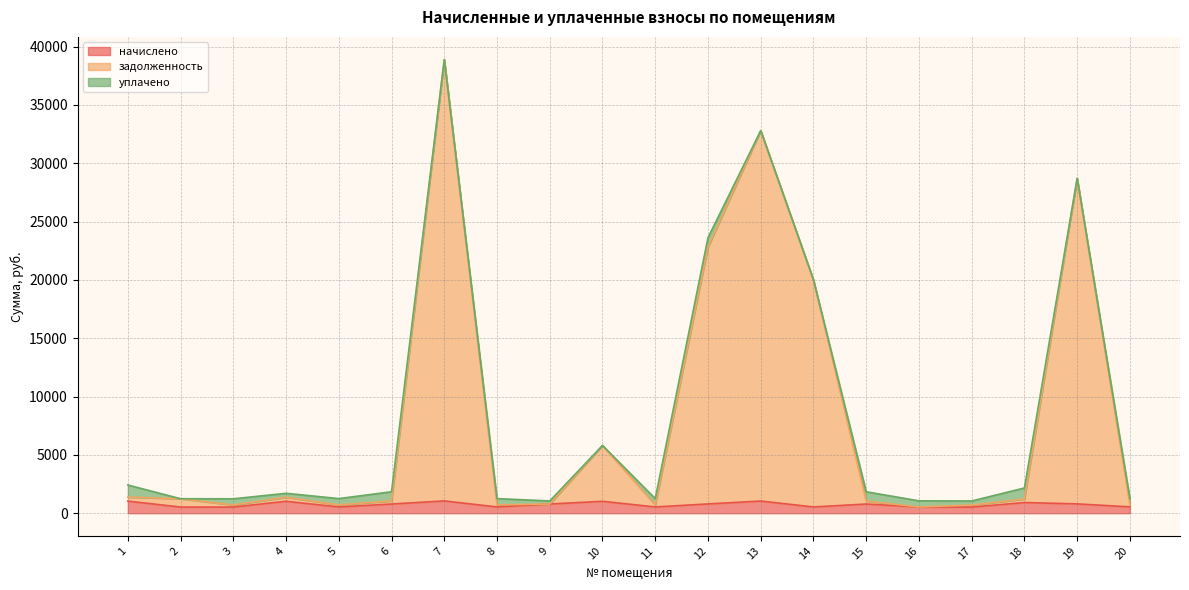

At which category does начислено reach its first local peak?

4